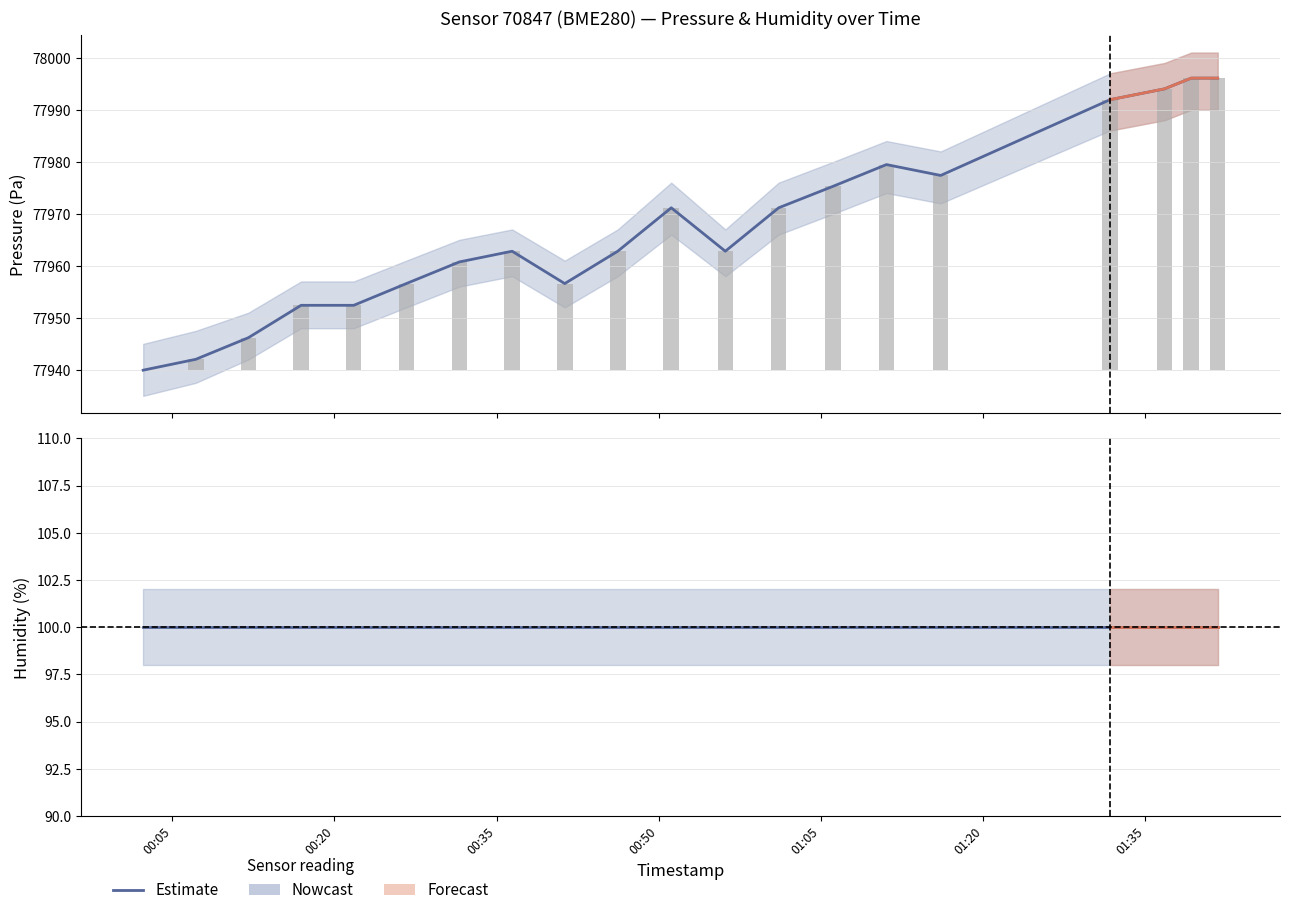

Where is the data nearest to the value 77968?

2023-04-01T00:51:09